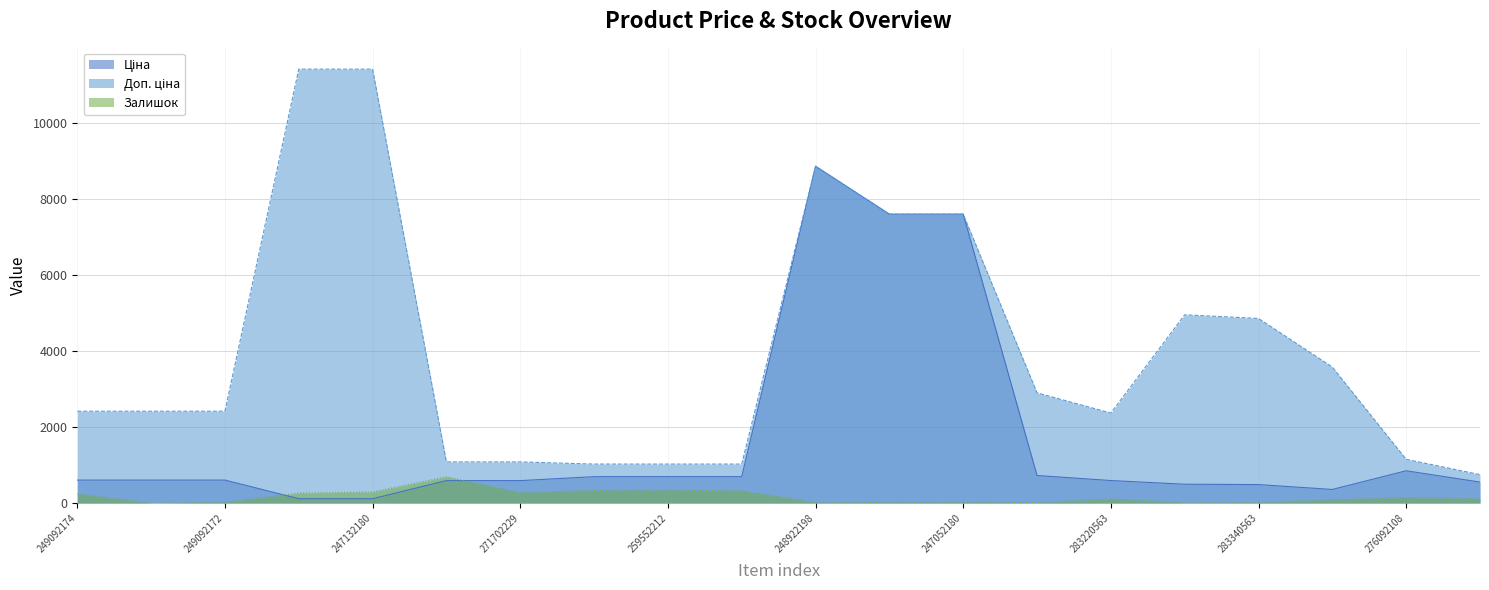

What is the sum of all Ціна values?

33403.8